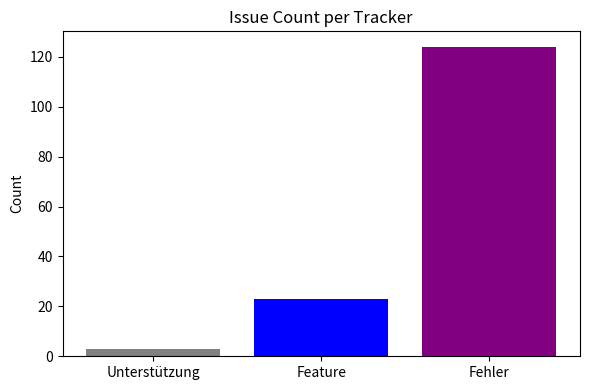

What is the difference between the highest and lowest values at Feature?

121